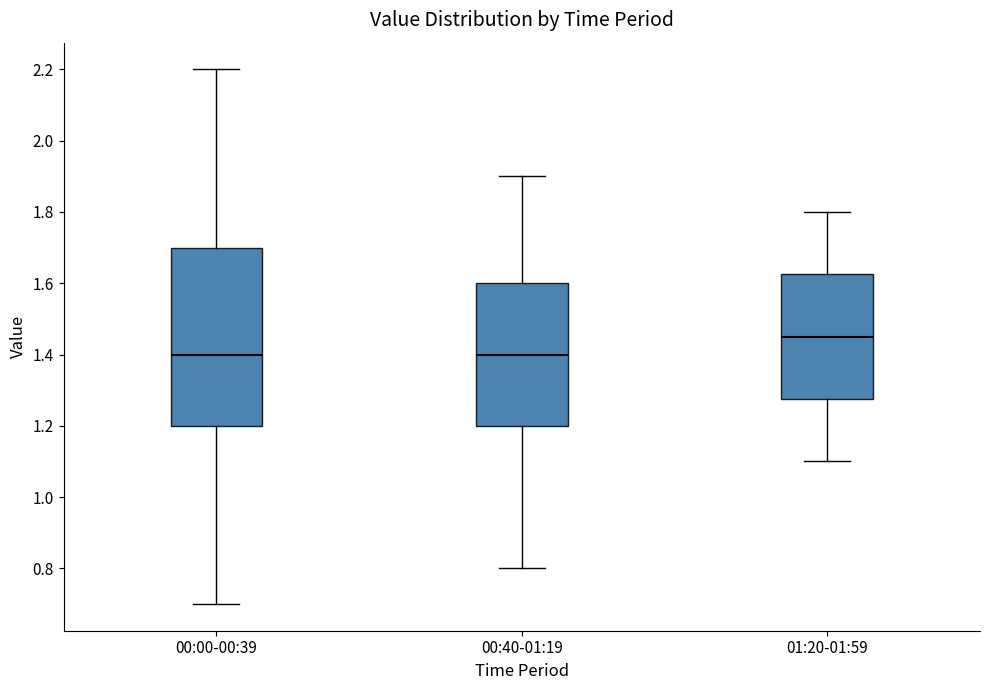

Reading left to right, transcribe this box plot: for each box, give where its median line is, the range the box spans, and where its two whiskers end, as read against the y-axis. The values are not printed on the chart, so give them approximately, as read against the axis.

00:00-00:39: median 1.40, box 1.20 to 1.70, whiskers 0.70 to 2.20
00:40-01:19: median 1.40, box 1.20 to 1.60, whiskers 0.80 to 1.90
01:20-01:59: median 1.46, box 1.28 to 1.62, whiskers 1.10 to 1.80